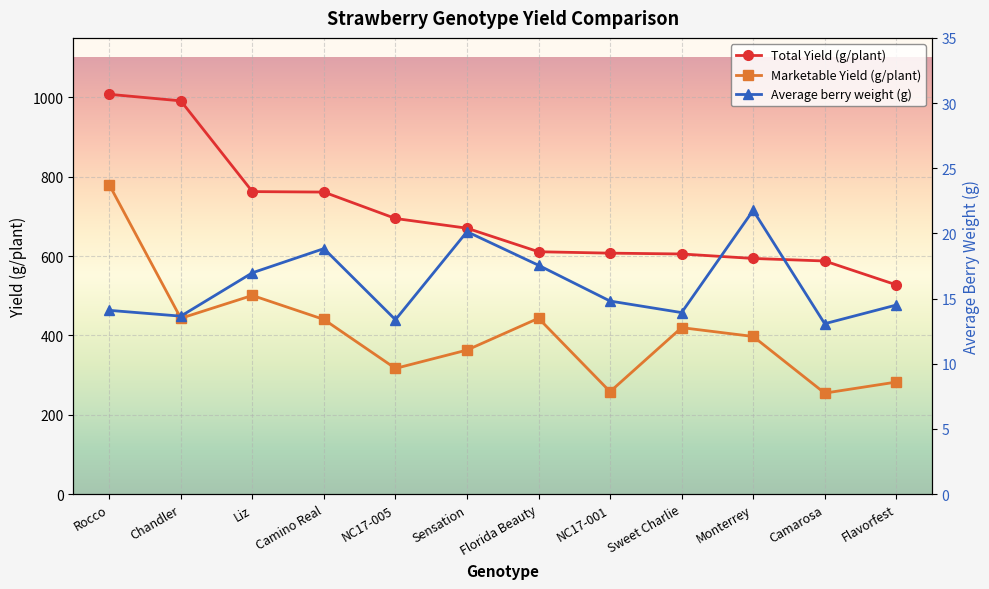

What is the difference between the highest and lowest values at NC17-001?

592.6